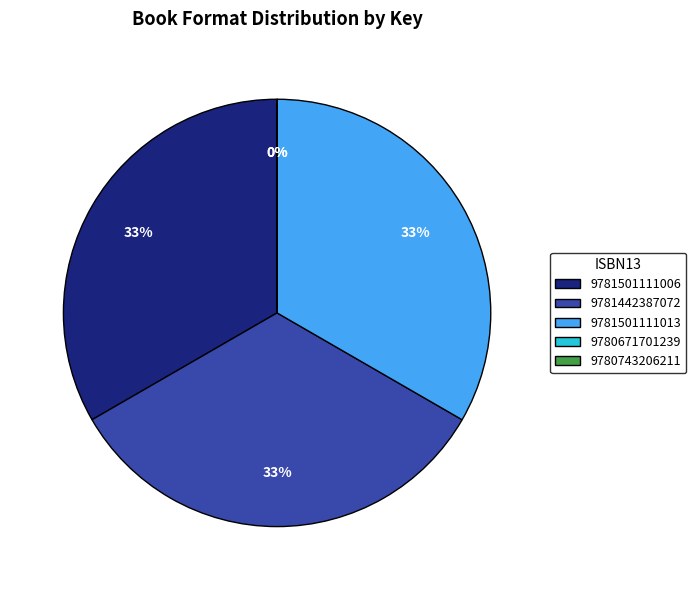

Is it true that 9781442387072 is 47% of the pie?

False